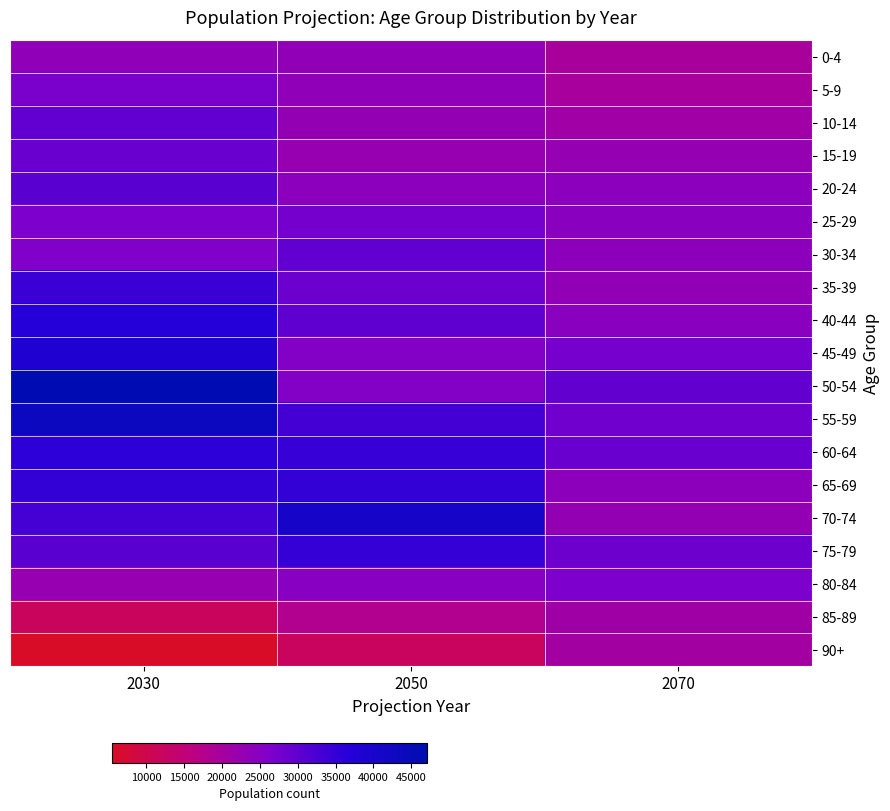

What is the difference between the highest and lowest values at 2050?

28591.1